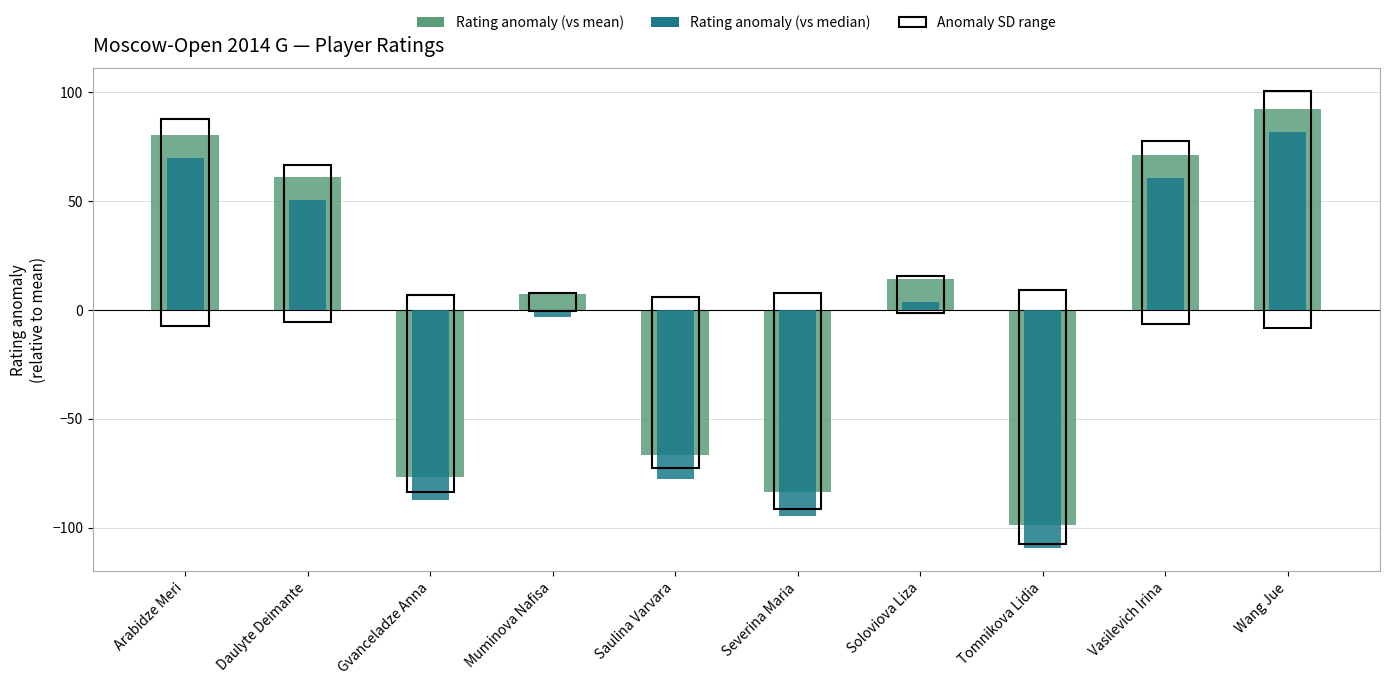

What position from the left is Soloviova Liza?

7